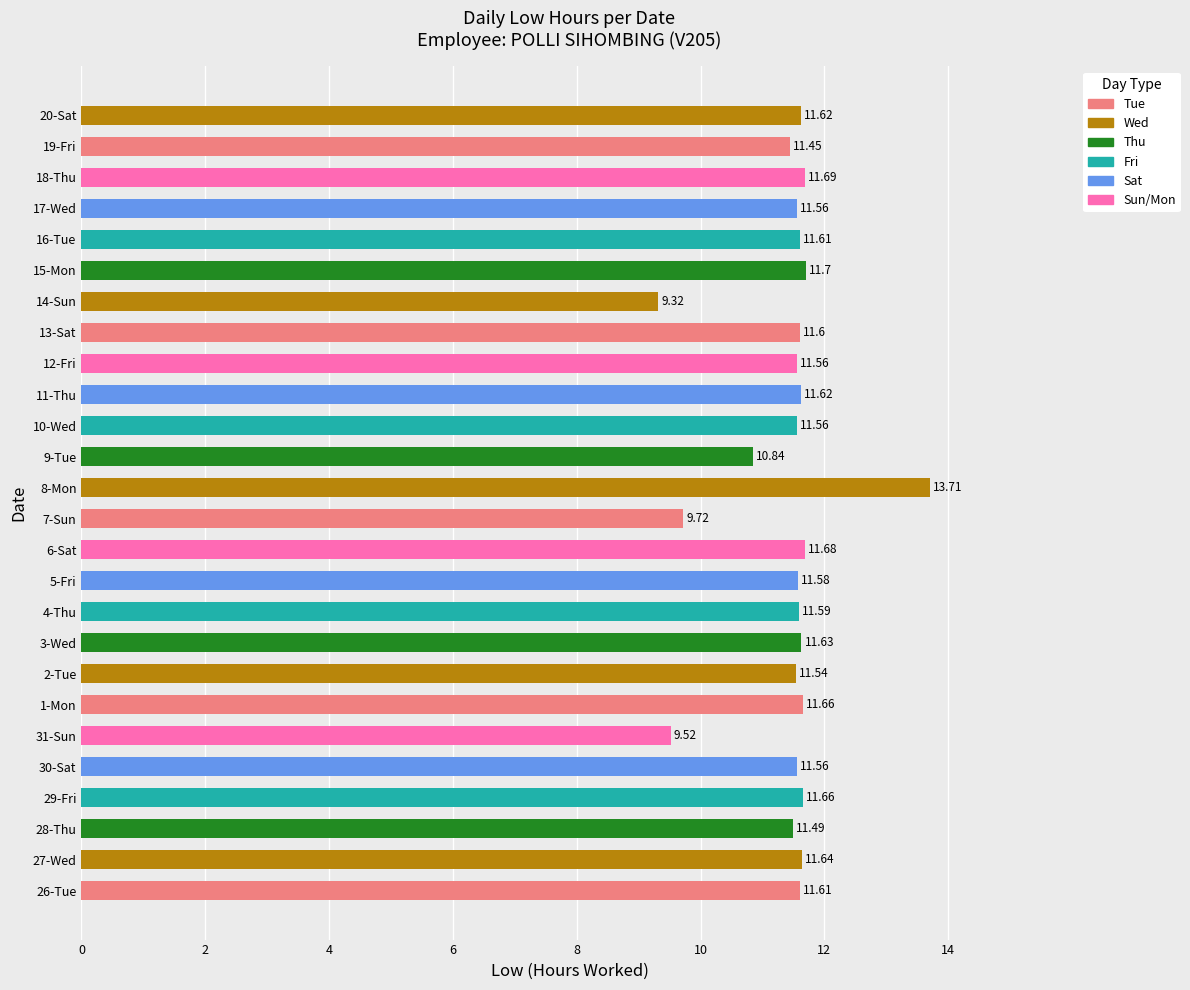

What is the sum of all values?

296.7